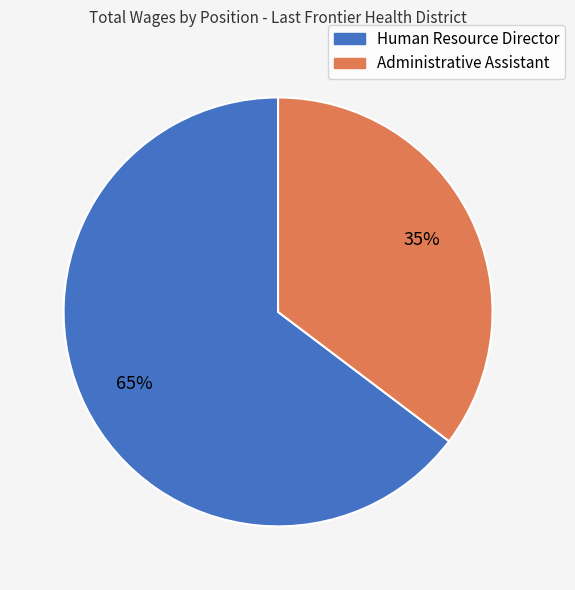

Which category has the smallest portion of the pie?

Administrative Assistant